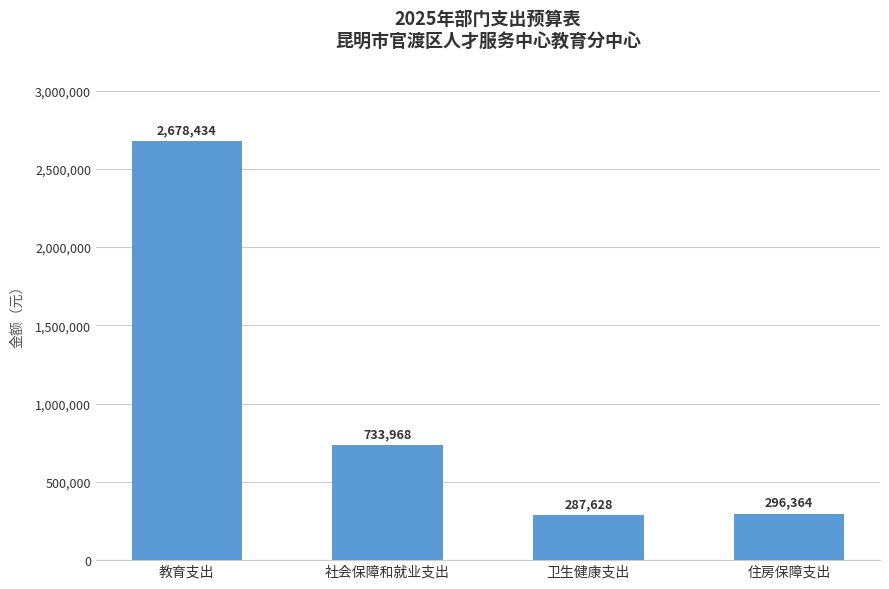

Are the bars grouped side by side (vs. stacked)?

No